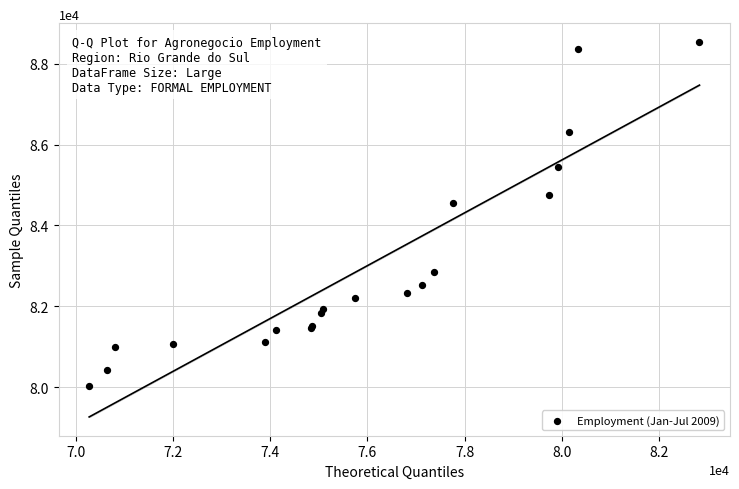

What Y value in the scatter plot is closest to 84289?

84556